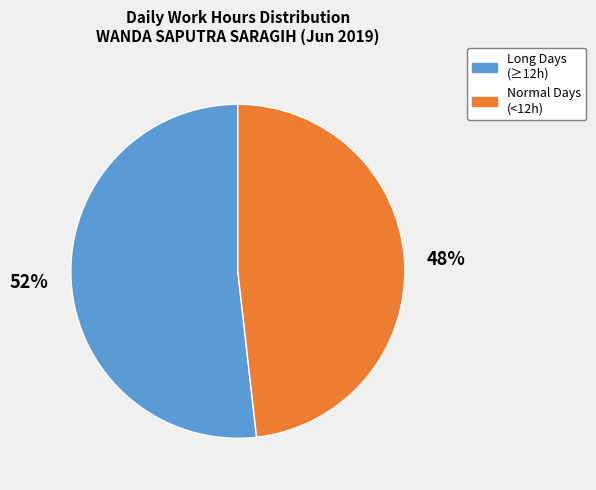

Is there a majority slice in this chart?

Yes